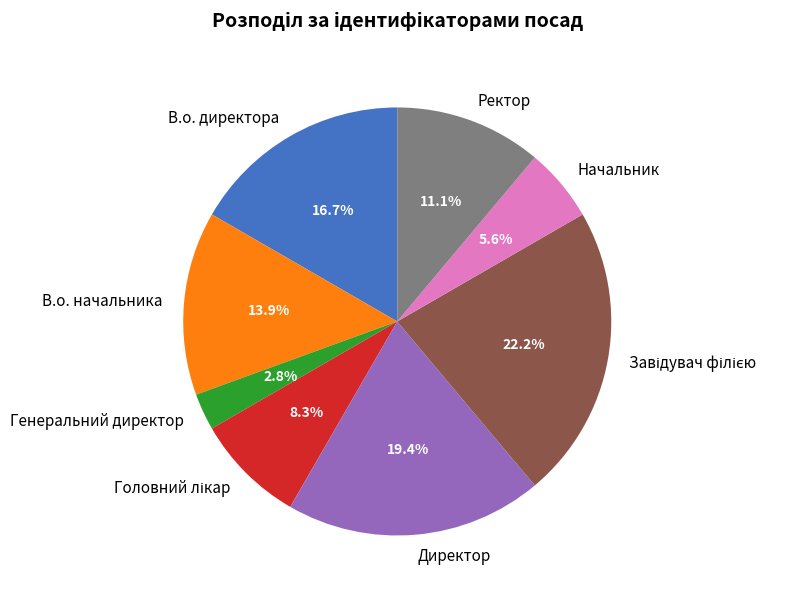

Is there a majority slice in this chart?

No